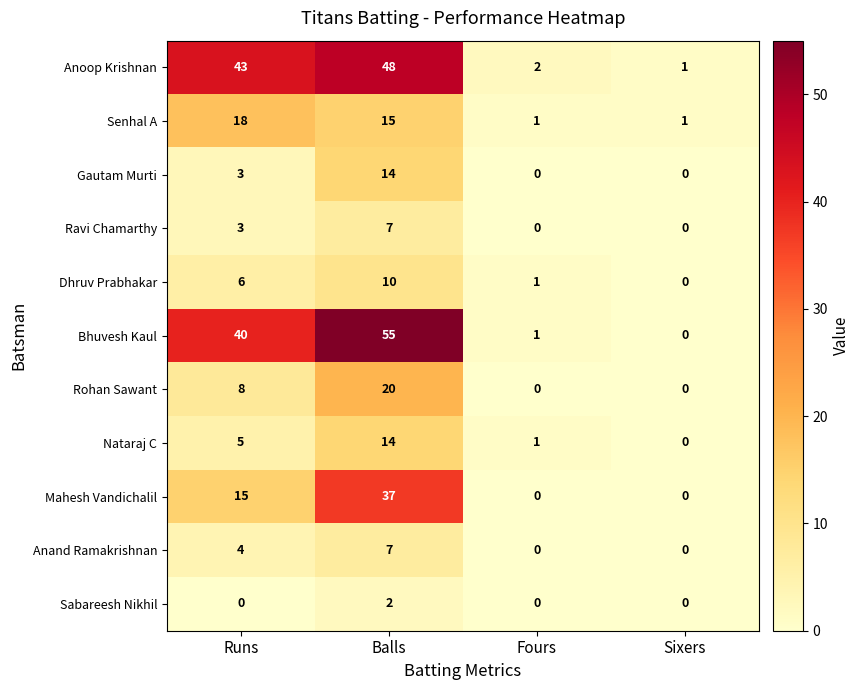

True or false: Rohan Sawant has a value of 0 at Fours.

True